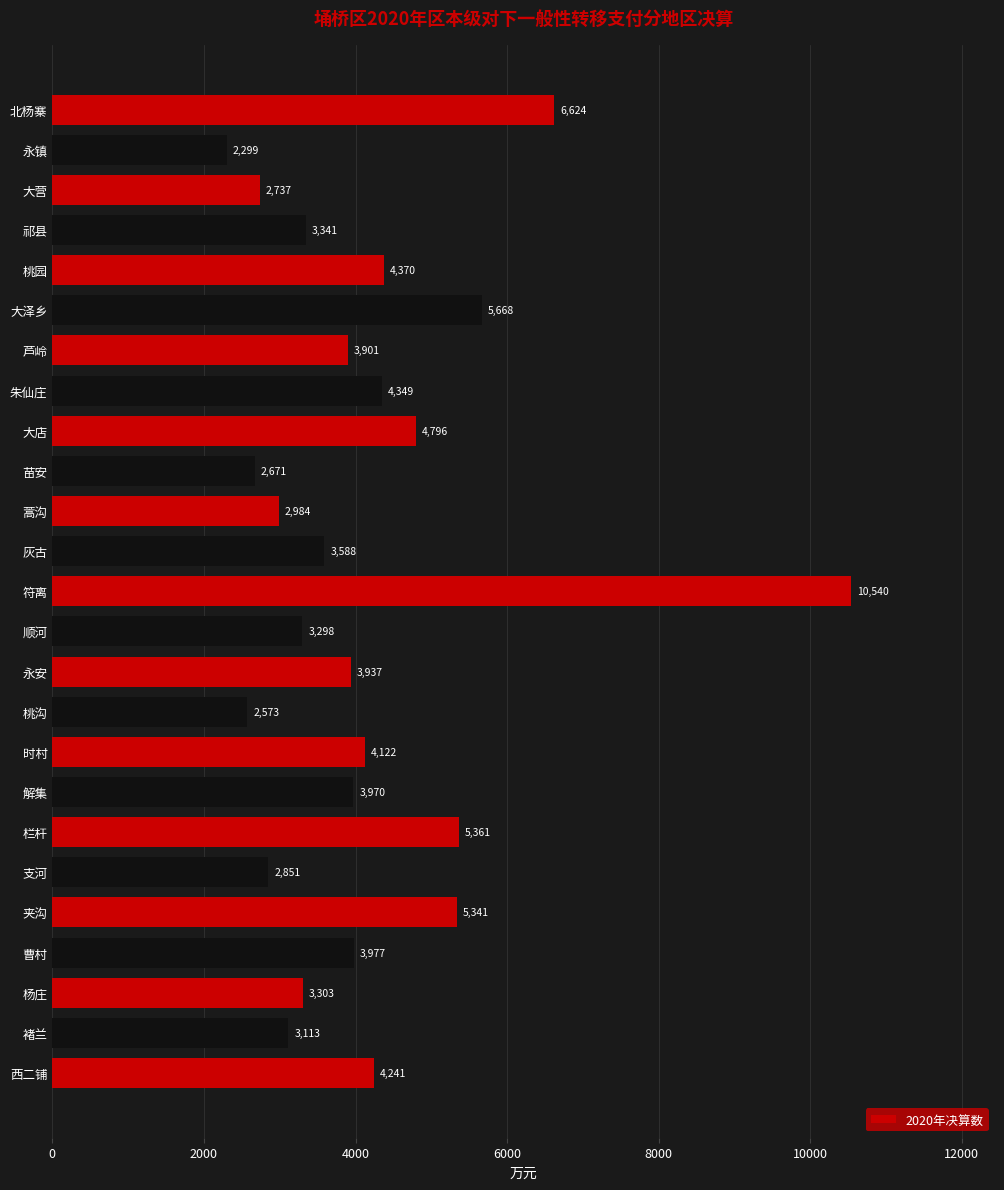

What is the minimum value shown in the chart?

2299